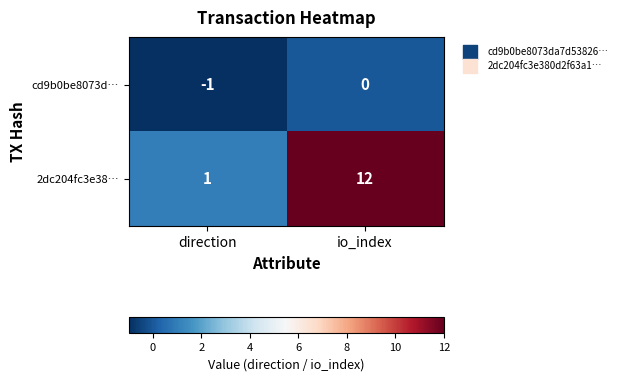

Which series has the largest range (max minus min)?

2dc204fc3e38…